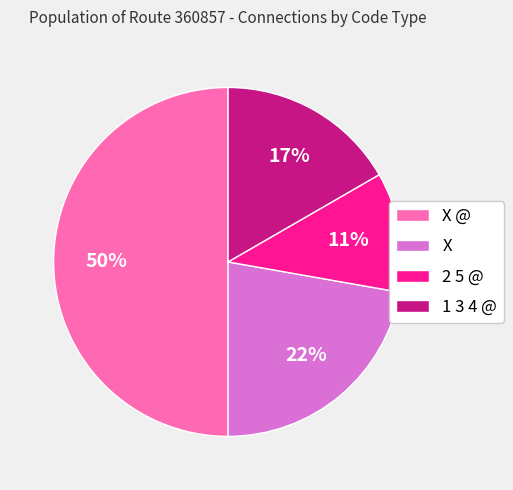

Is X the majority of the pie?

No